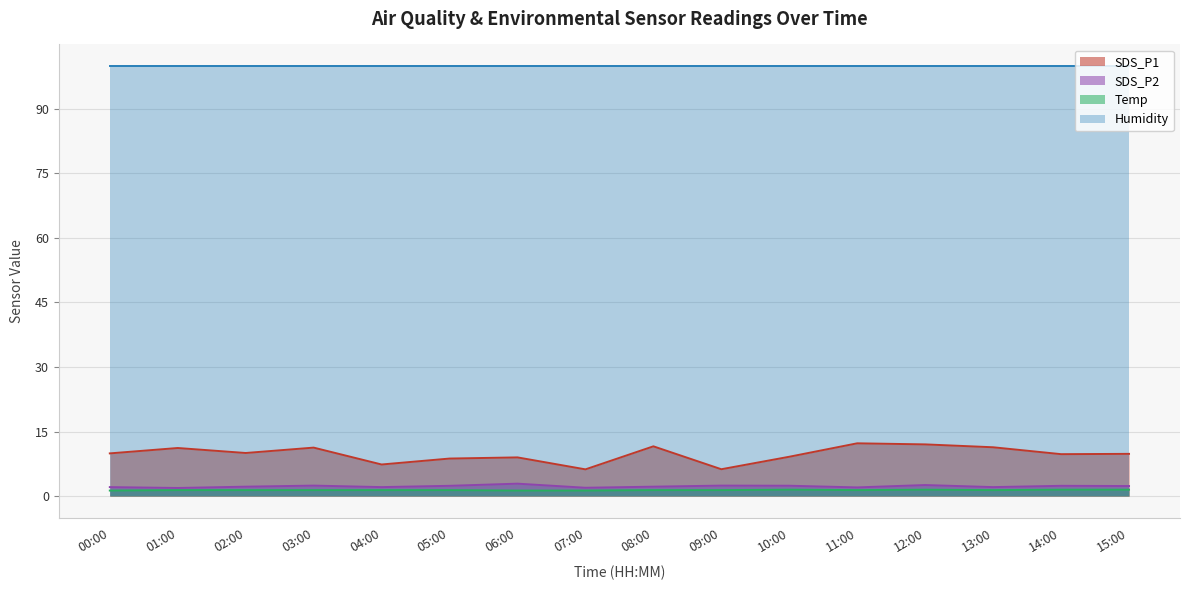

Which series has the largest range (max minus min)?

SDS_P1